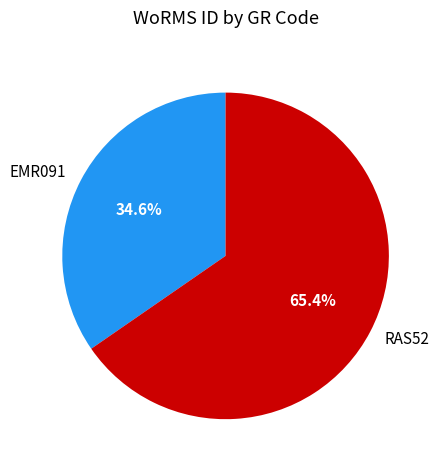

How many segments does this pie chart have?

2